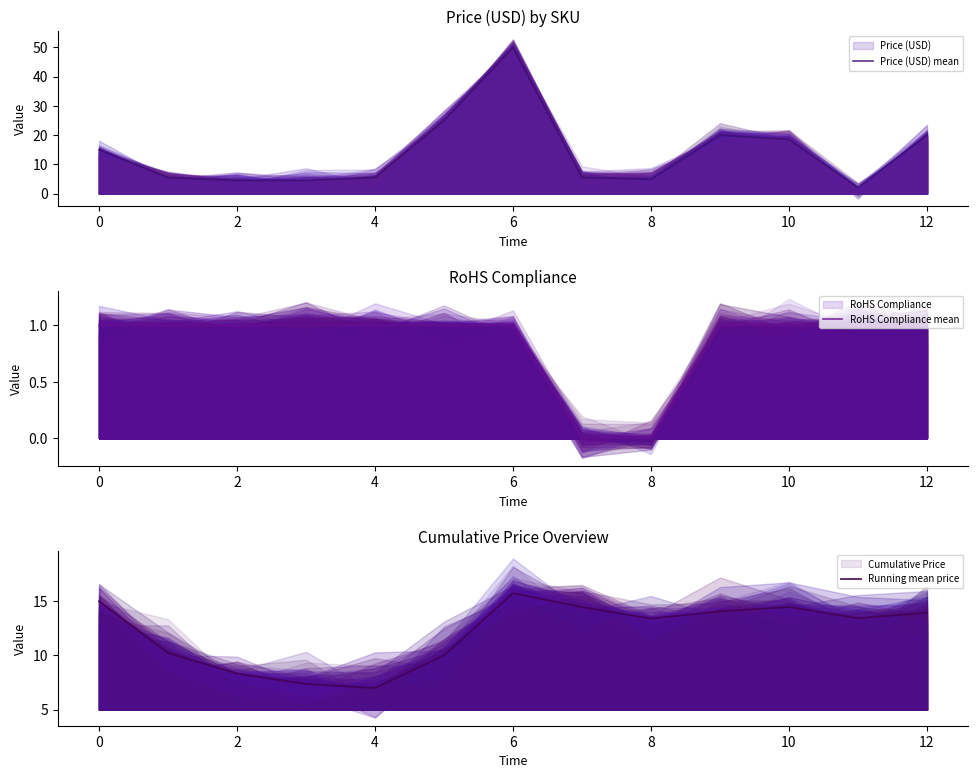

What is the difference between the second highest and second lowest values in the Price (USD) mean series?

20.4